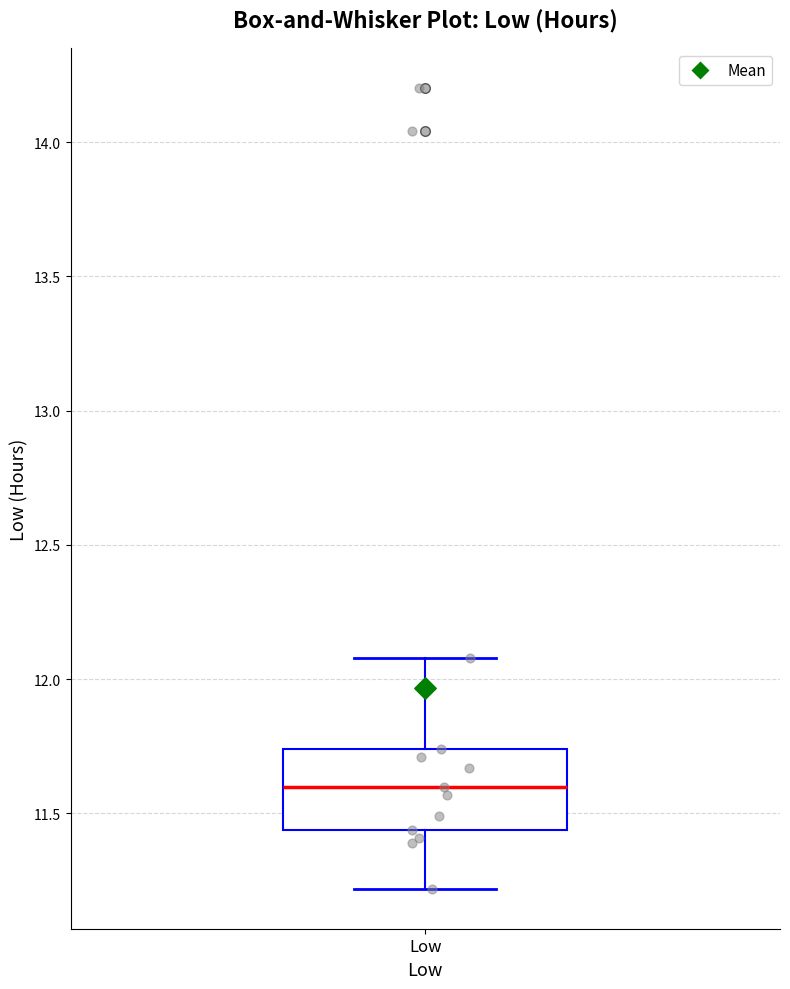

Transcribe this box plot: give where the median line is, the range the box spans, and where the two whiskers end, as read against the y-axis. The values are not printed on the chart, so give them approximately, as read against the axis.

median 11.60, box 11.45 to 11.75, whiskers 11.20 to 12.10